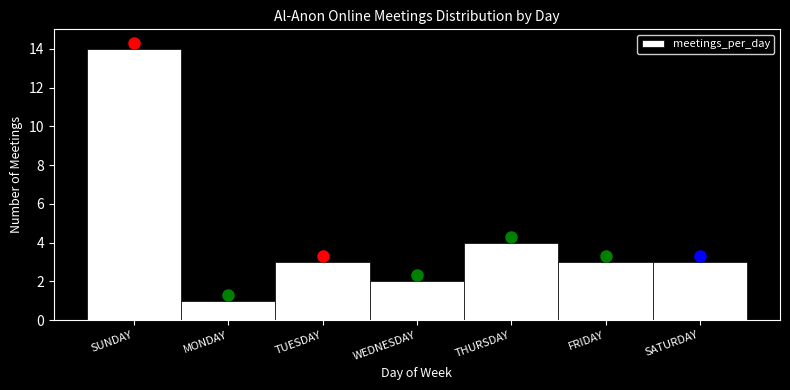

Reading left to right, transcribe all the data shown in this chart.

14	1	3	2	4	3	3